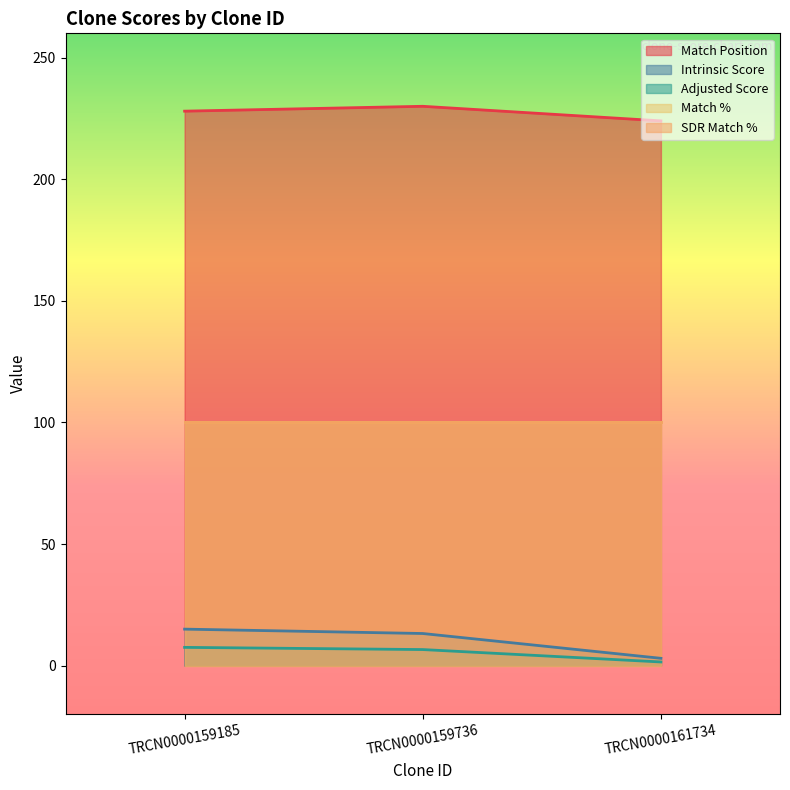

What is the highest value of the Intrinsic Score series?

15.0